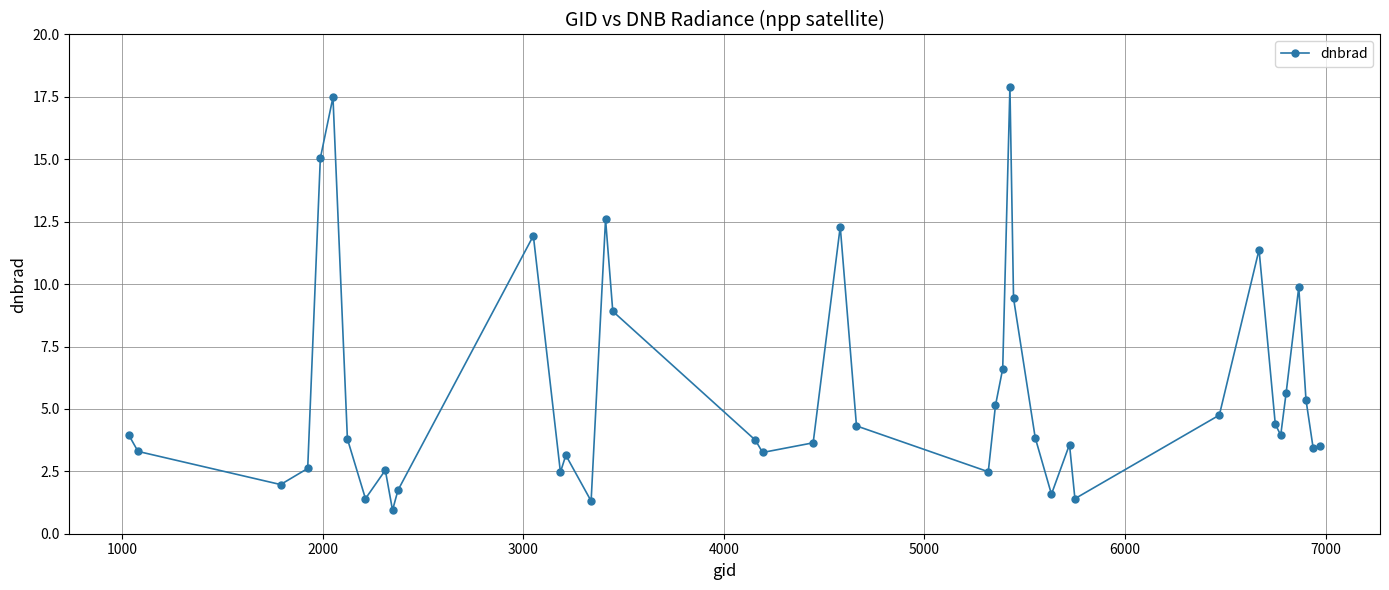

What is the value of the 37th point from the left?

9.9